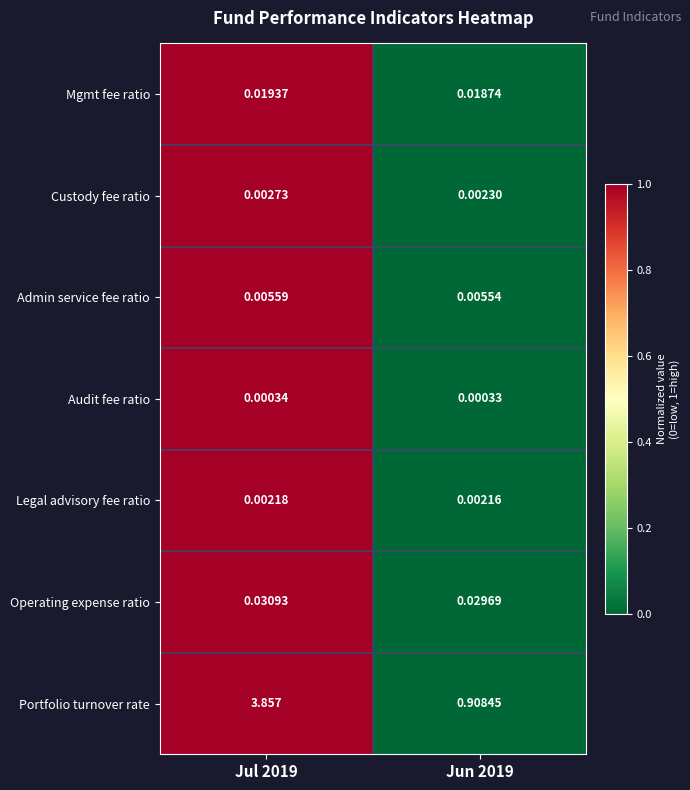

Which series has the widest spread of values?

Portfolio turnover rate